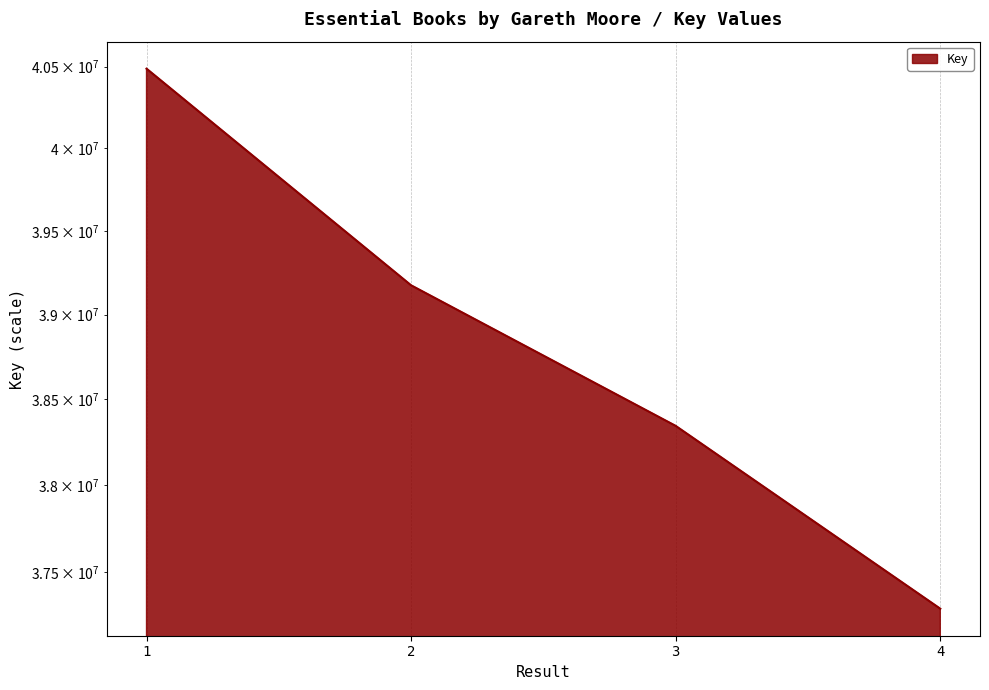

The value at 2 is 39174503. True or false?

True